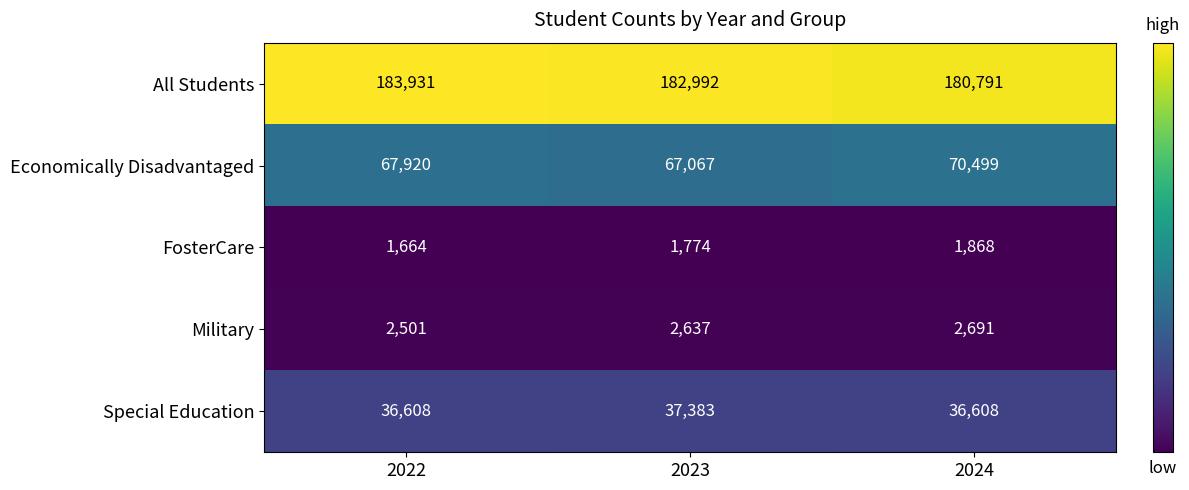

Where is Military nearest to the value 2596?

2023